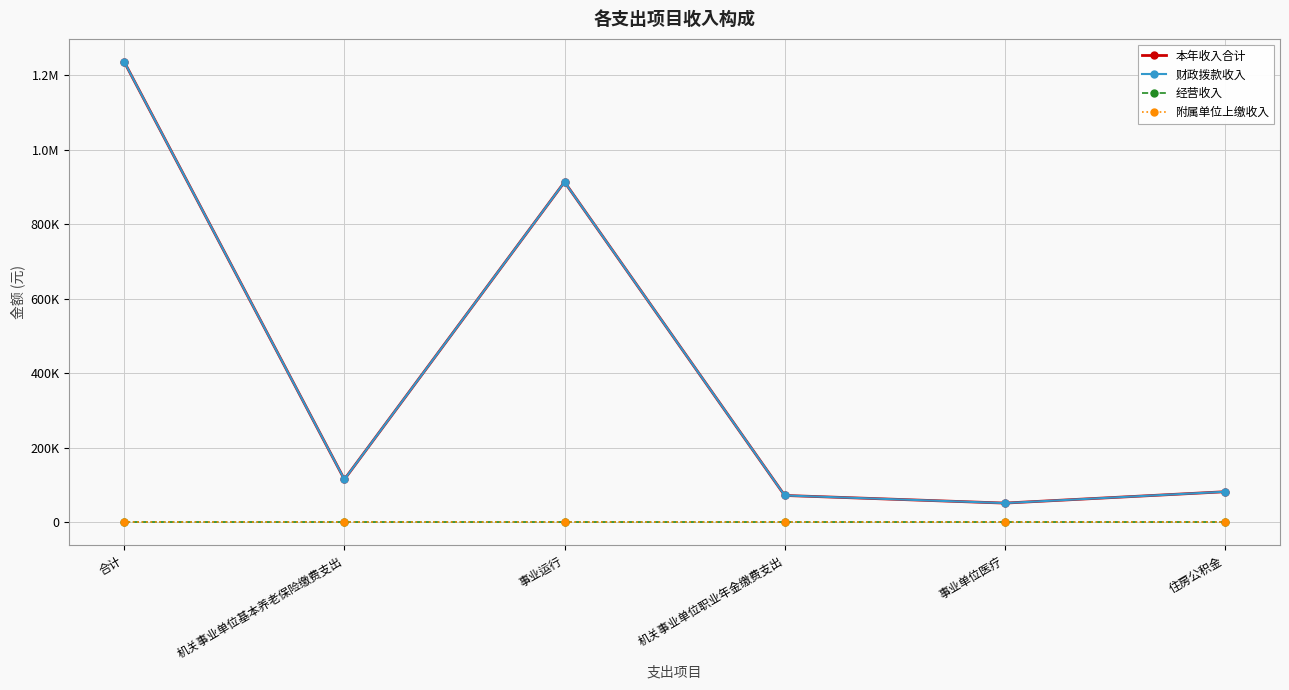

What is the value of the 本年收入合计 point at the 6th from the left?

82384.0